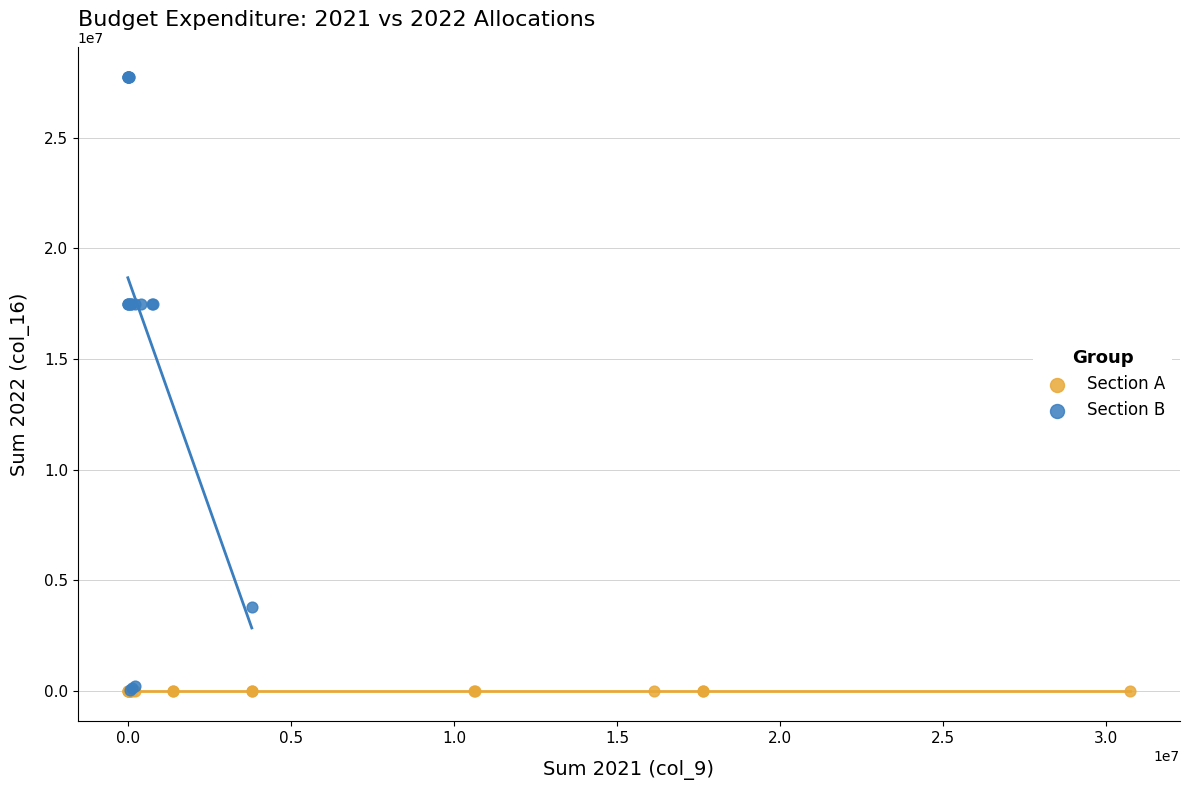

Which series contains the highest Y value?

Section B